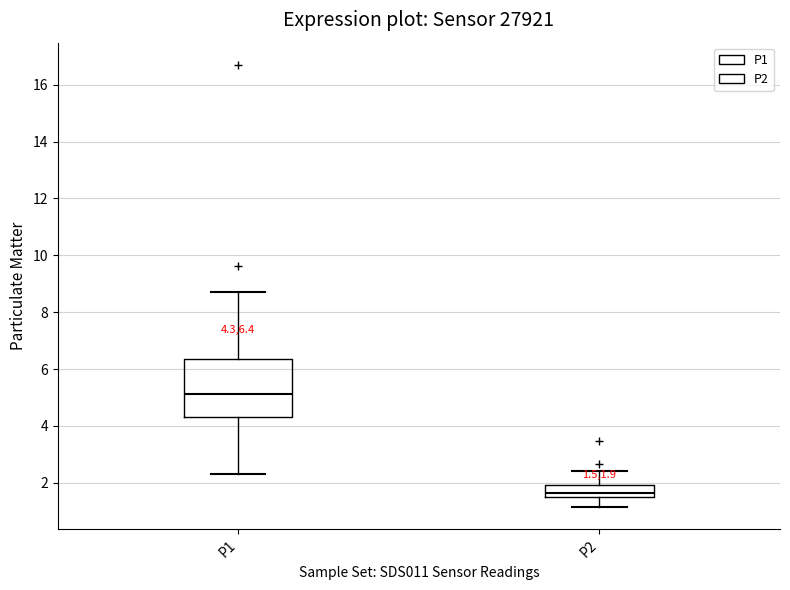

Which box's median line is the lowest?

P2